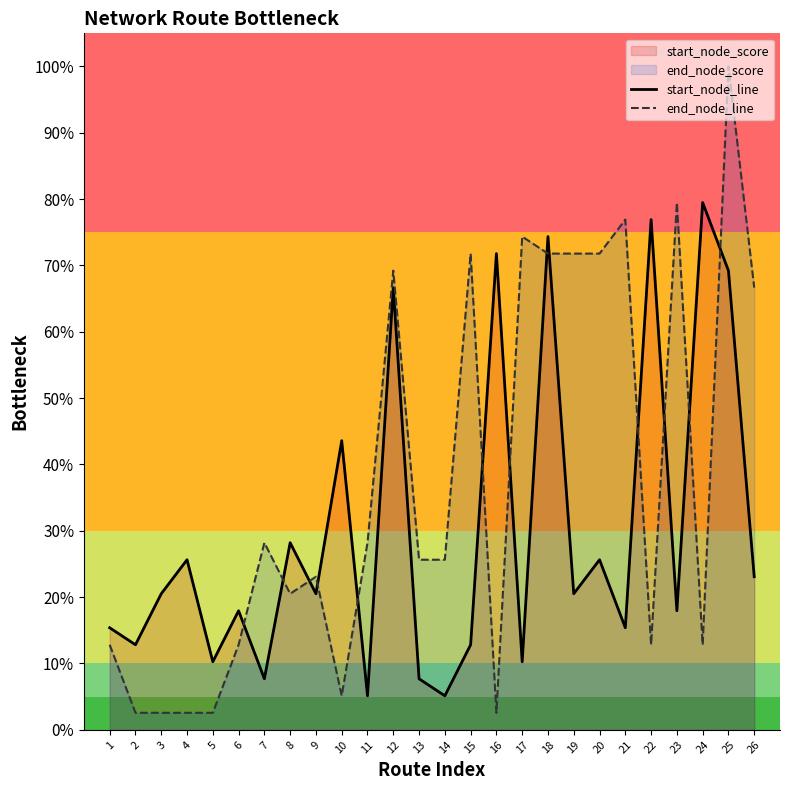

How many interior local valleys does the start_node_line series have?

10